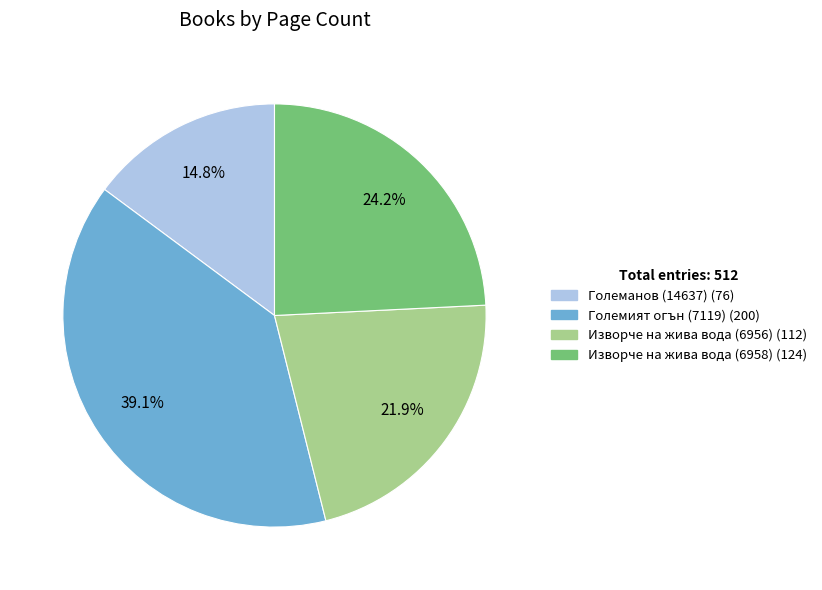

What portion of the pie excludes Изворче на жива вода (6958)?

75.8%